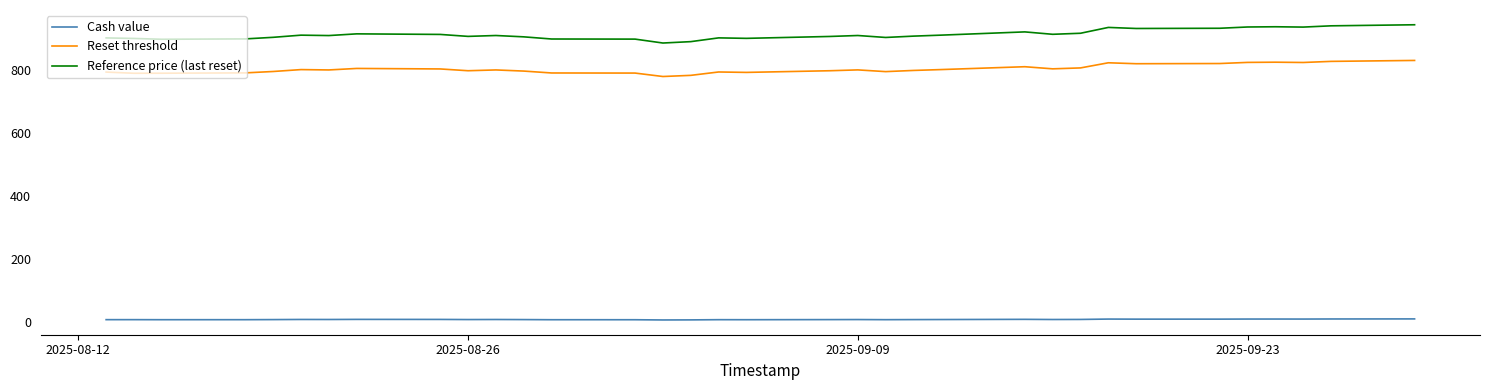

What is the difference between the maximum and second lowest values in the Reference price (last reset) series?

53.5